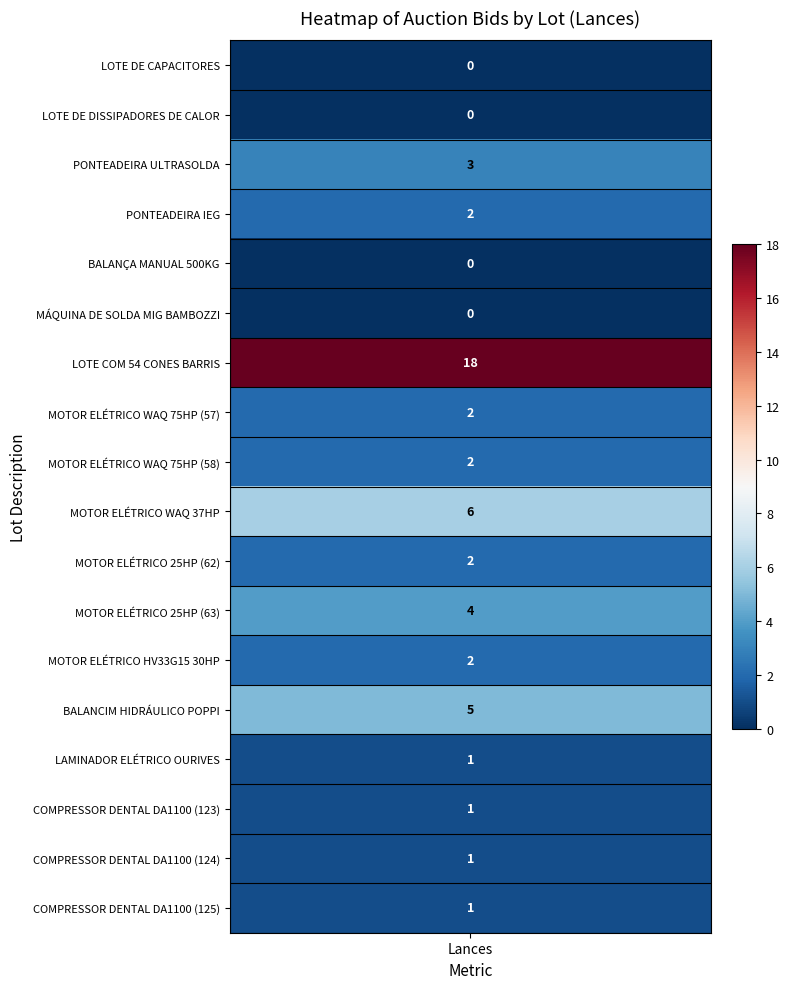

Reading left to right, transcribe all the data shown in this chart.

0	0	3	2	0	0	18	2	2	6	2	4	2	5	1	1	1	1